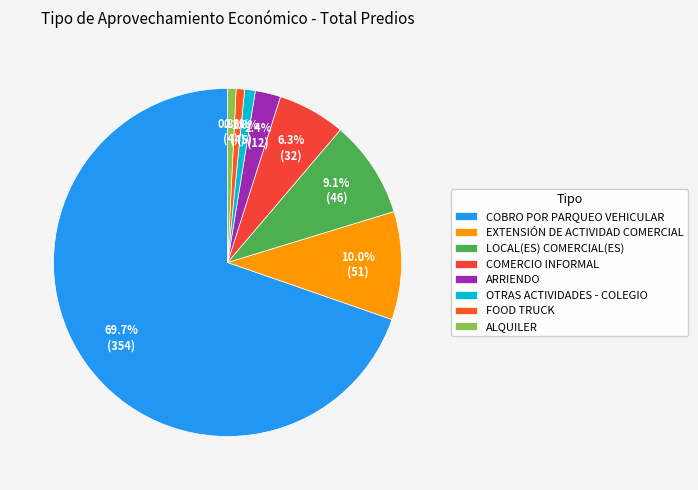

How many slices are in this pie chart?

8